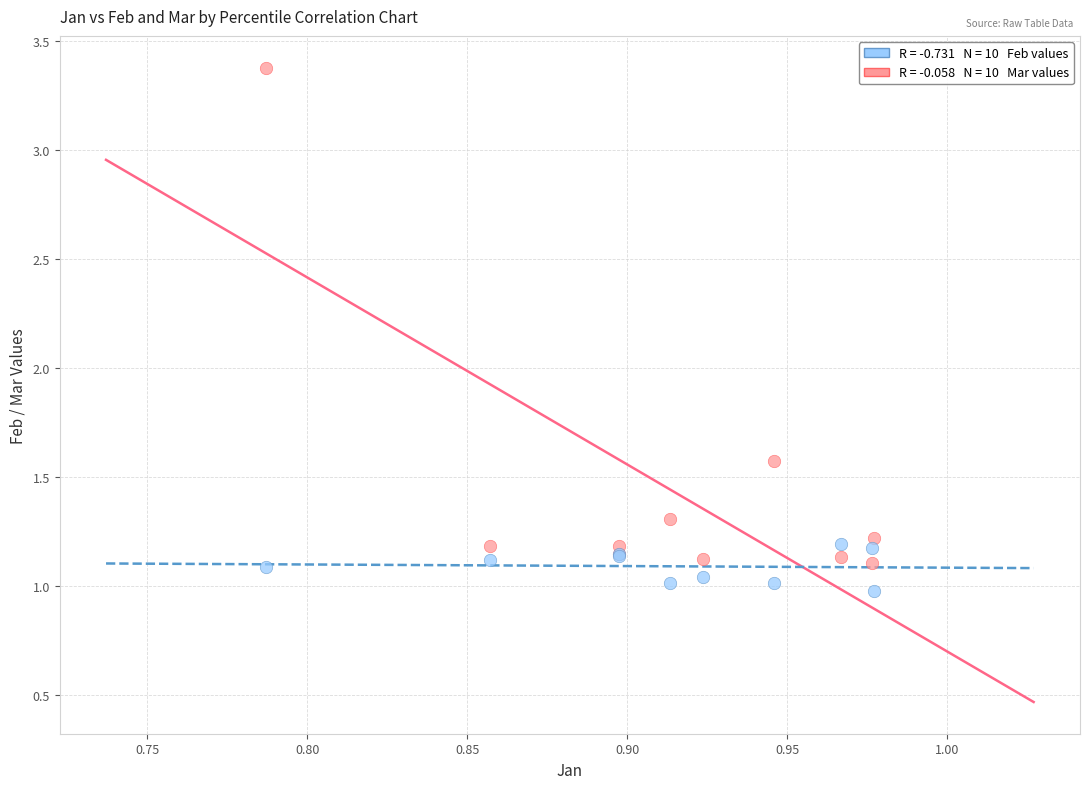

Across all series, what Y value is closest to 2?

1.6